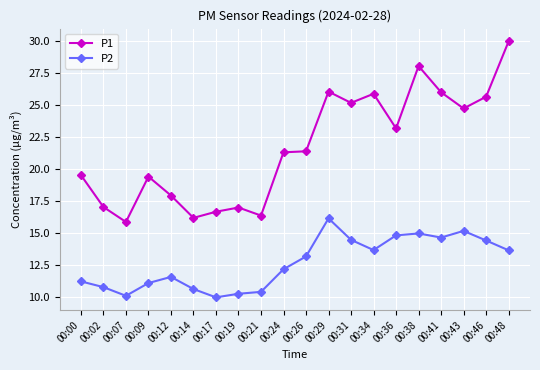

What is the value of the P2 point at the 10th from the left?

12.2